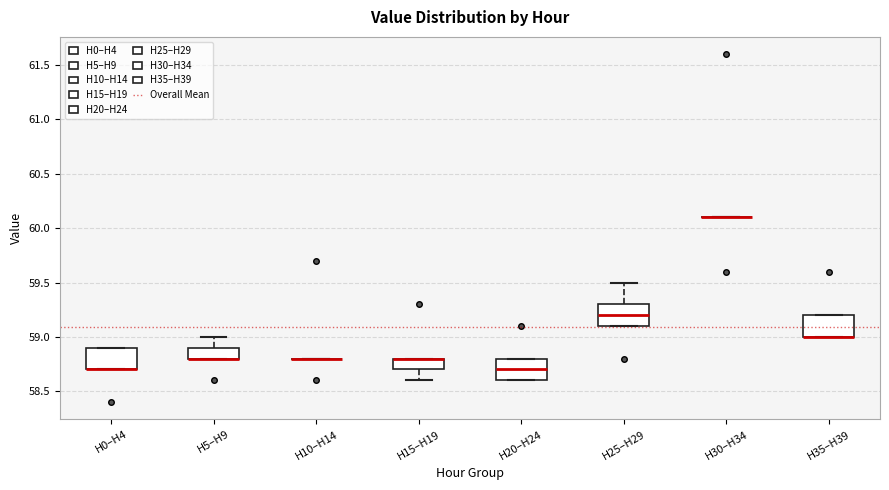

Reading left to right, transcribe this box plot: for each box, give where its median line is, the range the box spans, and where its two whiskers end, as read against the y-axis. The values are not printed on the chart, so give them approximately, as read against the axis.

H0–H4: median 58.7 (drawn on the box's lower edge), box 58.7 to 58.9, whiskers 58.7 to 58.9
H5–H9: median 58.8 (drawn on the box's lower edge), box 58.8 to 58.9, whiskers 58.8 to 59.0
H10–H14: box collapsed to a line at 58.8, whiskers 58.8 to 58.8
H15–H19: median 58.8 (drawn on the box's upper edge), box 58.7 to 58.8, whiskers 58.6 to 58.8
H20–H24: median 58.7, box 58.6 to 58.8, whiskers 58.6 to 58.8
H25–H29: median 59.2, box 59.1 to 59.3, whiskers 59.1 to 59.5
H30–H34: box collapsed to a line at 60.1, whiskers 60.1 to 60.1
H35–H39: median 59.0 (drawn on the box's lower edge), box 59.0 to 59.2, whiskers 59.0 to 59.2